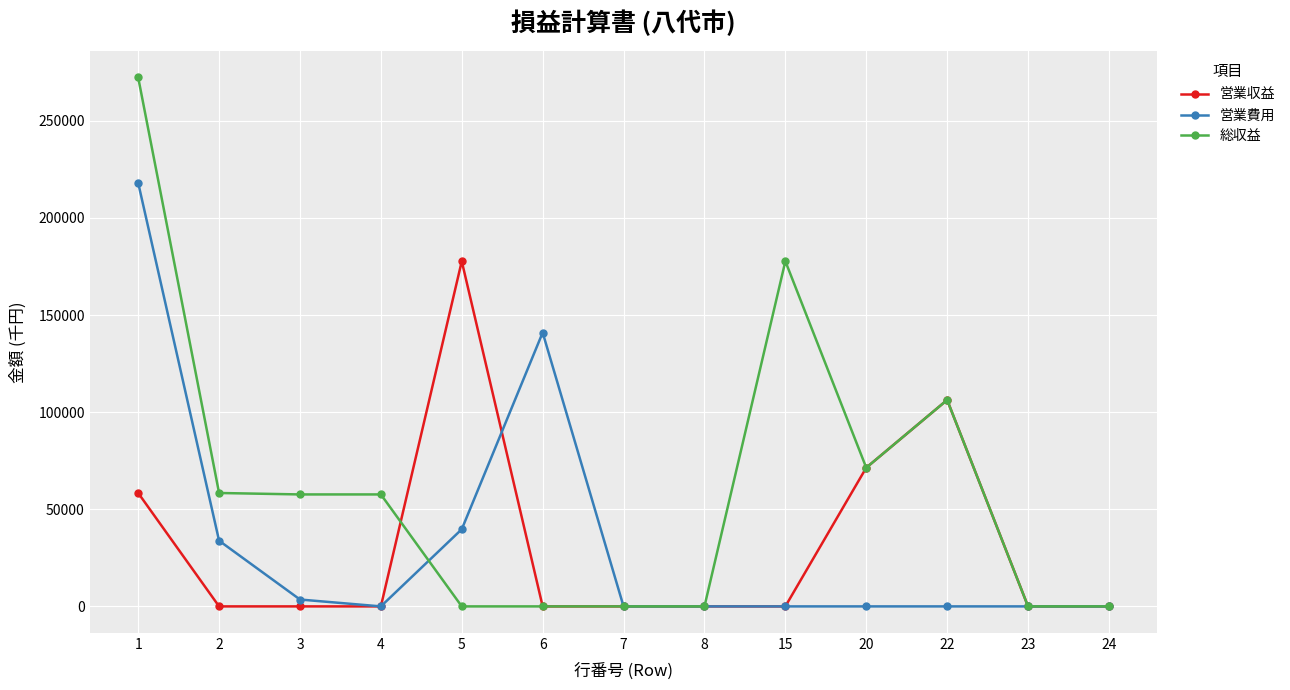

What is the maximum value shown in the chart?

272291